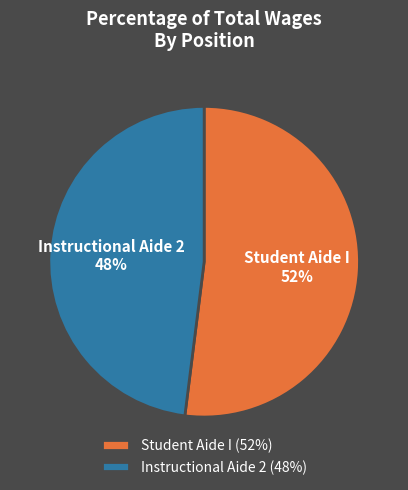

What is the ratio of the value at Student Aide I to the value at Instructional Aide 2?

1.1